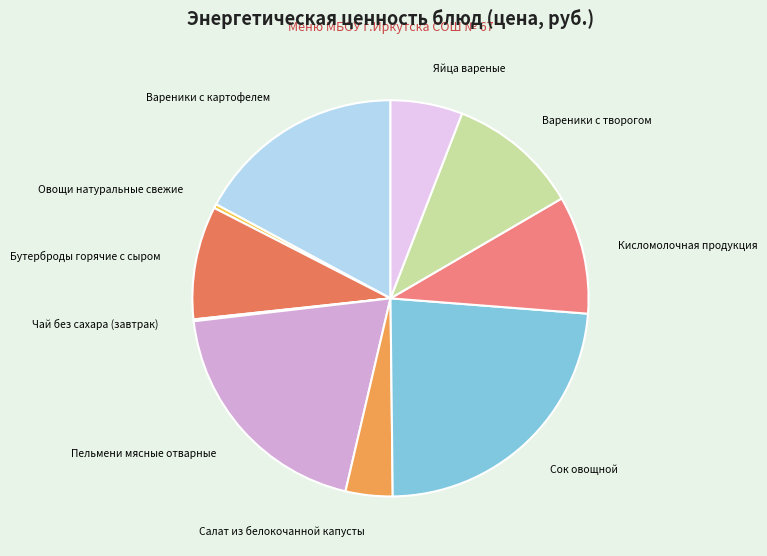

Which category has the biggest portion of the pie?

Сок овощной